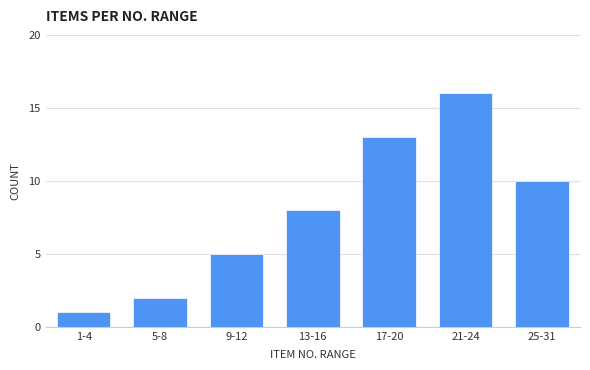

Reading left to right, list all the values displayed in this chart.

1-4=1	5-8=2	9-12=5	13-16=8	17-20=13	21-24=16	25-31=10